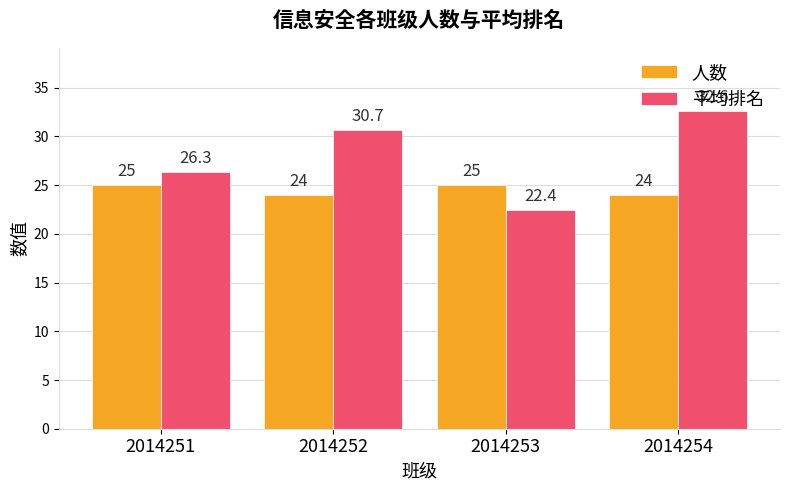

Reading left to right, extract all data points from this chart.

人数: 25.0	24.0	25.0	24.0
平均排名: 26.3	30.7	22.4	32.6